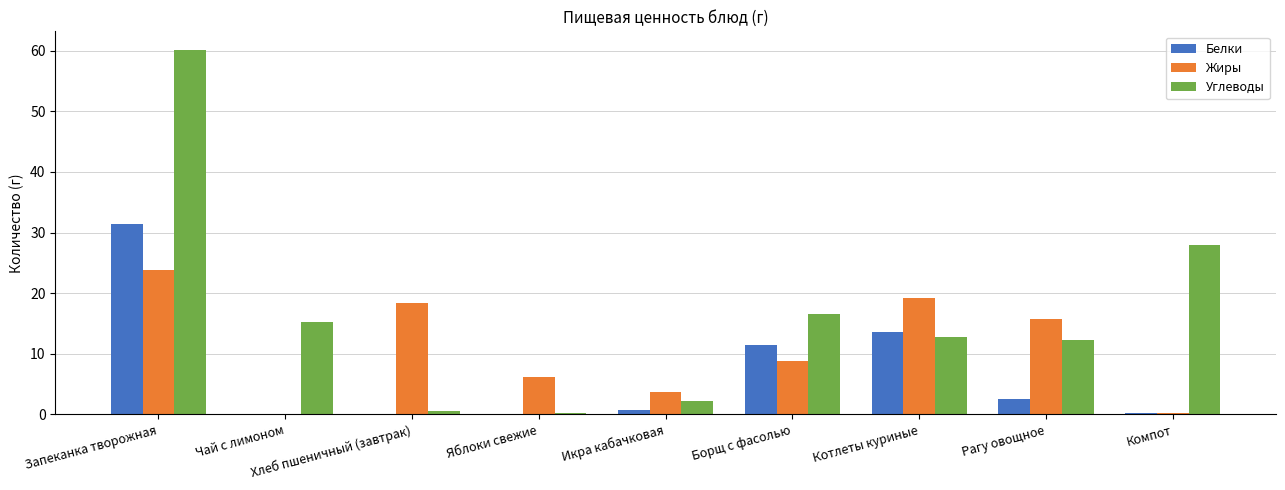

How many groups of bars are there?

9